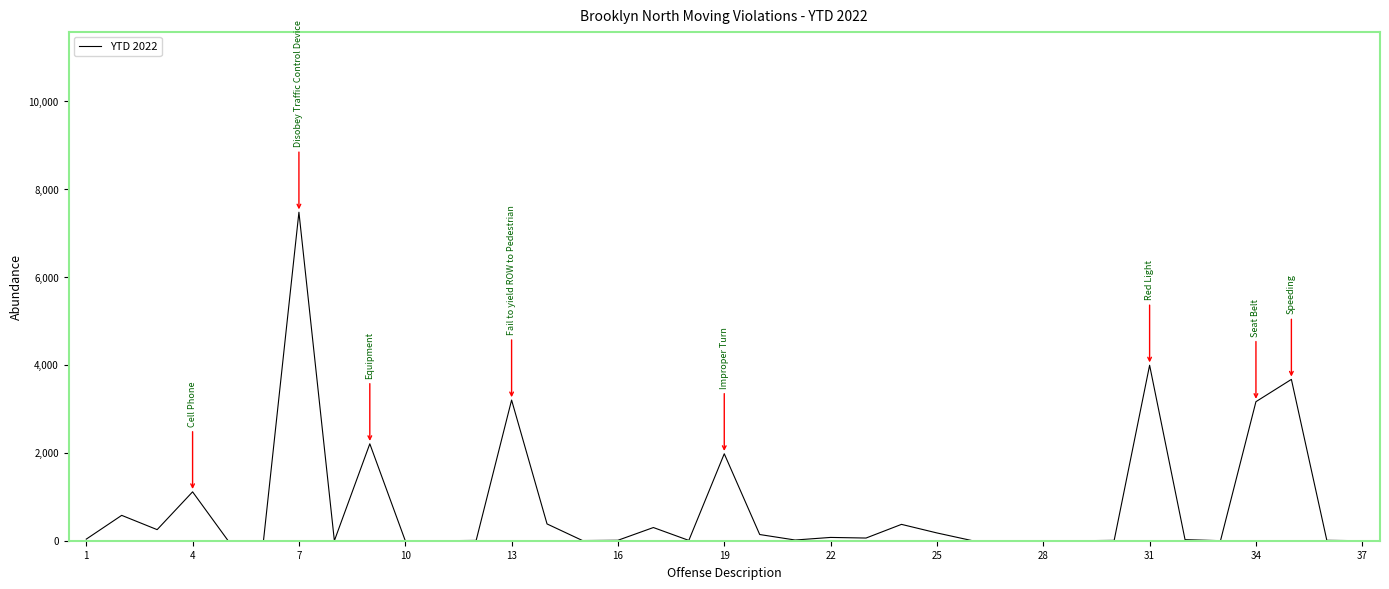

True or false: there are more than 2 points higher than both neighbors.

True